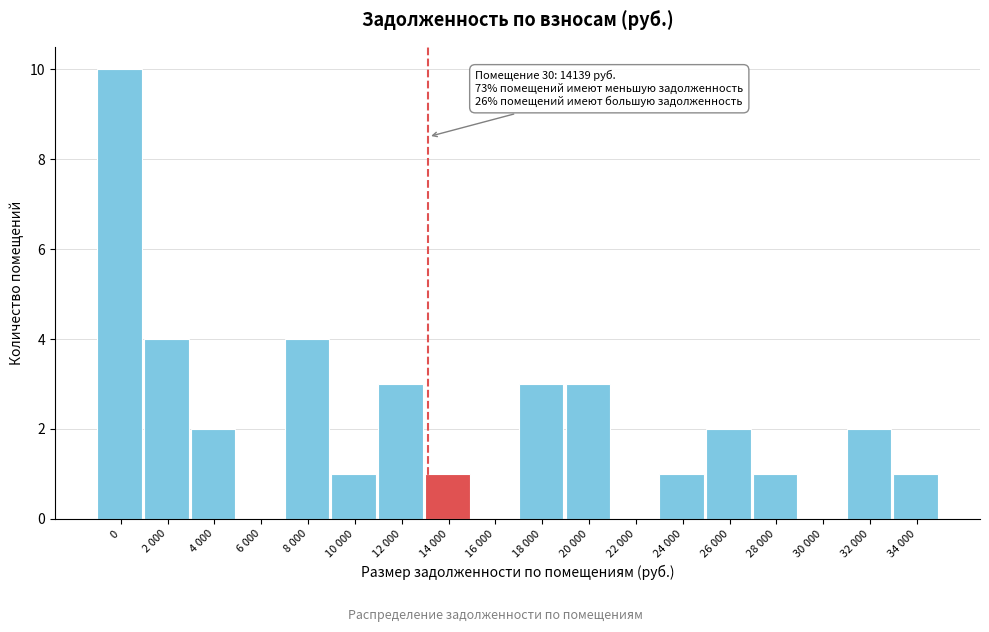

Reading left to right, extract all data points from this chart.

0=10	2 000=4	4 000=2	6 000=0	8 000=4	10 000=1	12 000=3	14 000=1	16 000=0	18 000=3	20 000=3	22 000=0	24 000=1	26 000=2	28 000=1	30 000=0	32 000=2	34 000=1